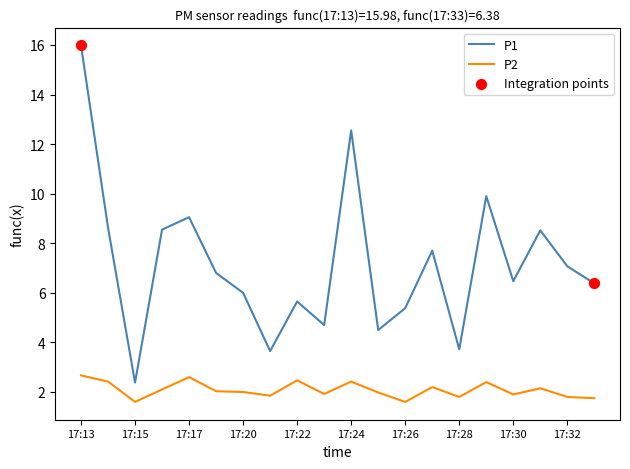

List the series in order of their overall mean, highest first.

P1, P2